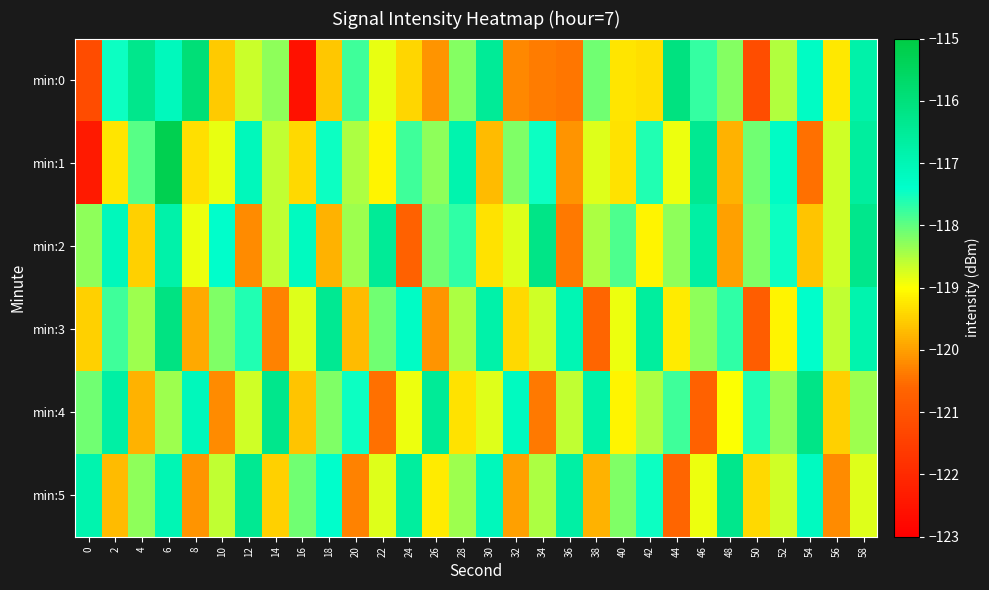

Reading right to left, what are all the values shown in this chart?

min:0: 58=-116.8	56=-119.2	54=-117.3	52=-118.5	50=-121.2	48=-118.2	46=-117.7	44=-116.1	42=-119.3	40=-119.3	38=-118.1	36=-120.4	34=-120.3	32=-120.2	30=-116.5	28=-118.2	26=-120.1	24=-119.4	22=-118.9	20=-117.8	18=-119.6	16=-122.6	14=-118.3	12=-118.7	10=-119.5	8=-115.9	6=-117.1	4=-116.3	2=-117.5	0=-121.2
min:1: 58=-116.6	56=-118.7	54=-120.5	52=-117.3	50=-118.1	48=-119.8	46=-116.4	44=-118.9	42=-117.6	40=-119.3	38=-118.8	36=-120.1	34=-117.5	32=-118.2	30=-119.7	28=-116.9	26=-118.3	24=-117.8	22=-119.1	20=-118.5	18=-117.5	16=-119.4	14=-118.6	12=-117.1	10=-118.9	8=-119.3	6=-115.2	4=-117.9	2=-119.3	0=-122.3
min:2: 58=-116.3	56=-118.7	54=-119.6	52=-117.5	50=-118.2	48=-120.0	46=-116.7	44=-118.3	42=-119.1	40=-117.9	38=-118.5	36=-120.4	34=-116.2	32=-118.8	30=-119.3	28=-117.7	26=-118.1	24=-120.7	22=-116.5	20=-118.4	18=-119.8	16=-117.2	14=-118.6	12=-120.2	10=-117.4	8=-118.9	6=-116.8	4=-119.5	2=-117.1	0=-118.3
min:3: 58=-116.9	56=-118.6	54=-117.4	52=-119.1	50=-120.8	48=-117.7	46=-118.3	44=-119.2	42=-116.6	40=-118.9	38=-120.6	36=-117.0	34=-118.7	32=-119.4	30=-116.8	28=-118.5	26=-120.1	24=-117.3	22=-118.1	20=-119.7	18=-116.4	16=-118.8	14=-120.3	12=-117.6	10=-118.2	8=-119.9	6=-116.1	4=-118.4	2=-117.8	0=-119.5
min:4: 58=-118.4	56=-119.5	54=-116.2	52=-118.3	50=-117.6	48=-119.0	46=-120.7	44=-117.8	42=-118.5	40=-119.1	38=-116.8	36=-118.6	34=-120.4	32=-117.2	30=-118.8	28=-119.3	26=-116.5	24=-118.9	22=-120.5	20=-117.5	18=-118.2	16=-119.6	14=-116.3	12=-118.7	10=-120.2	8=-117.1	6=-118.4	4=-119.8	2=-116.7	0=-118.1
min:5: 58=-118.8	56=-120.2	54=-117.2	52=-118.7	50=-119.4	48=-116.3	46=-118.9	44=-120.6	42=-117.5	40=-118.2	38=-119.8	36=-116.7	34=-118.5	32=-120.0	30=-117.1	28=-118.4	26=-119.2	24=-116.6	22=-118.8	20=-120.3	18=-117.4	16=-118.1	14=-119.5	12=-116.4	10=-118.6	8=-120.1	6=-117.0	4=-118.3	2=-119.7	0=-116.9